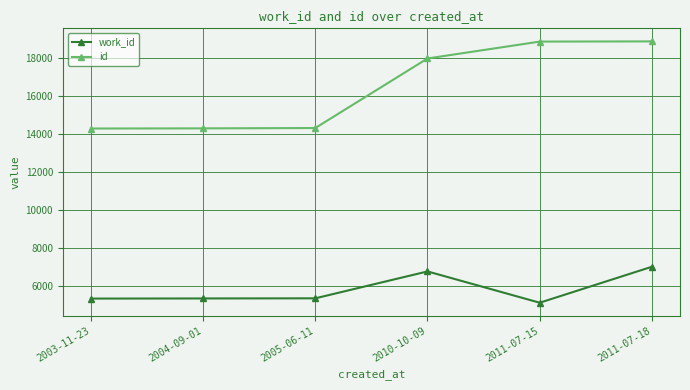

Rank the series by their average value, from lowest to highest.

work_id, id